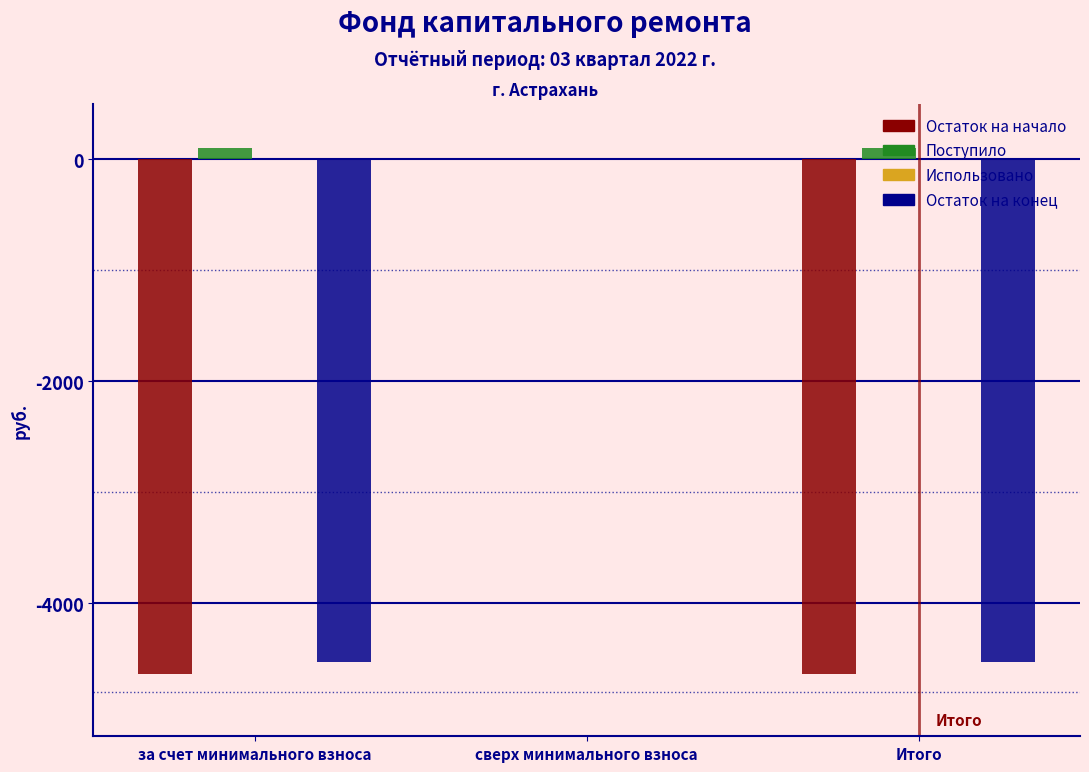

The value of Остаток на начало at Итого is -4637.9. True or false?

True